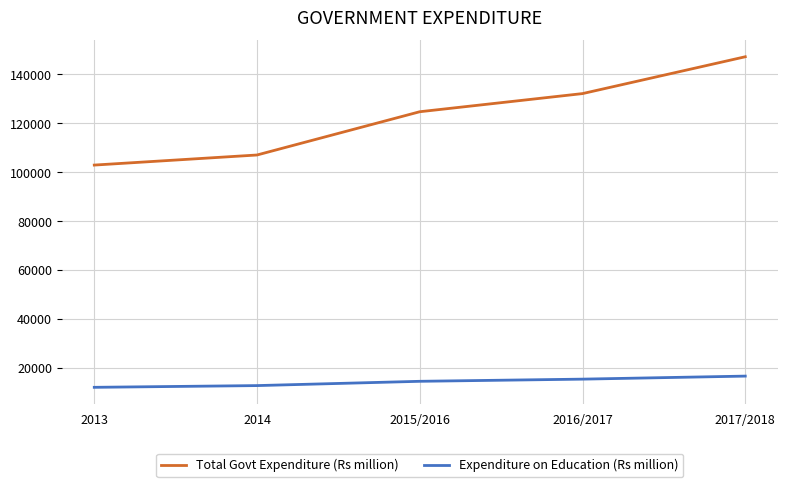

At which label is Expenditure on Education (Rs million) closest to 14306?

2015/2016